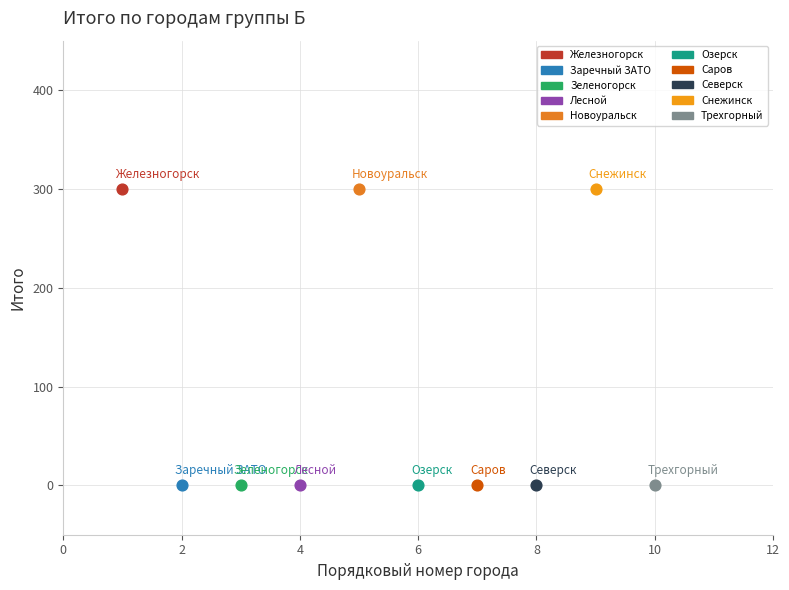

What are all the series names shown in the legend?

Железногорск, Заречный ЗАТО, Зеленогорск, Лесной, Новоуральск, Озерск, Саров, Северск, Снежинск, Трехгорный